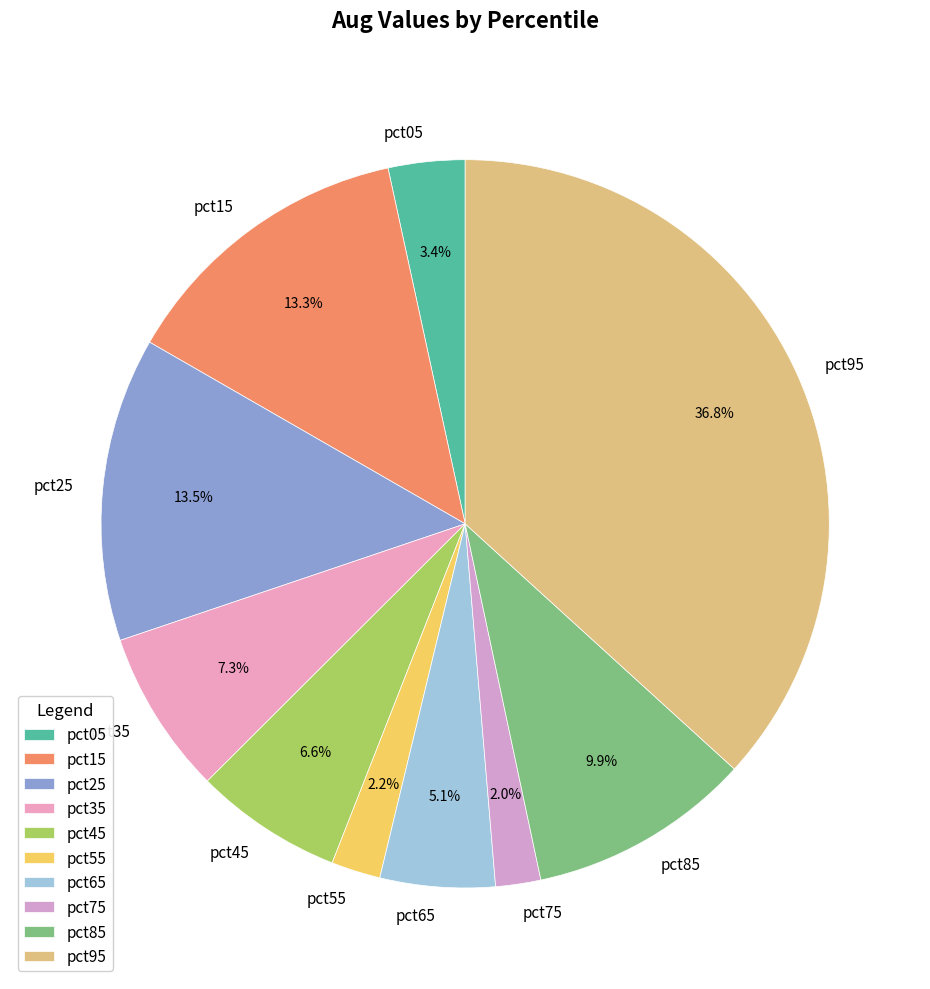

Count the number of slices in the pie.

10